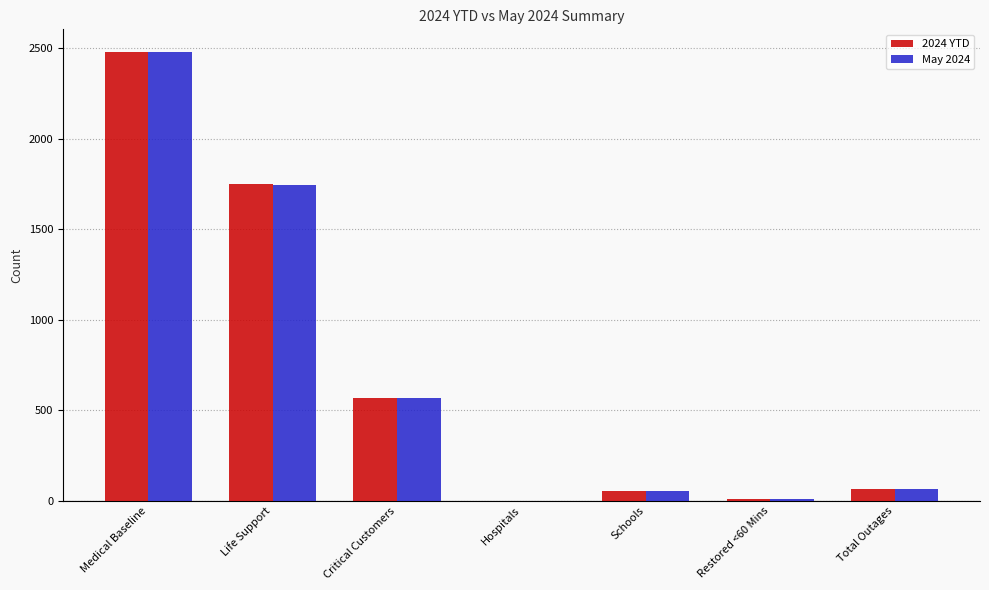

At which label is 2024 YTD closest to 1241?

Life Support